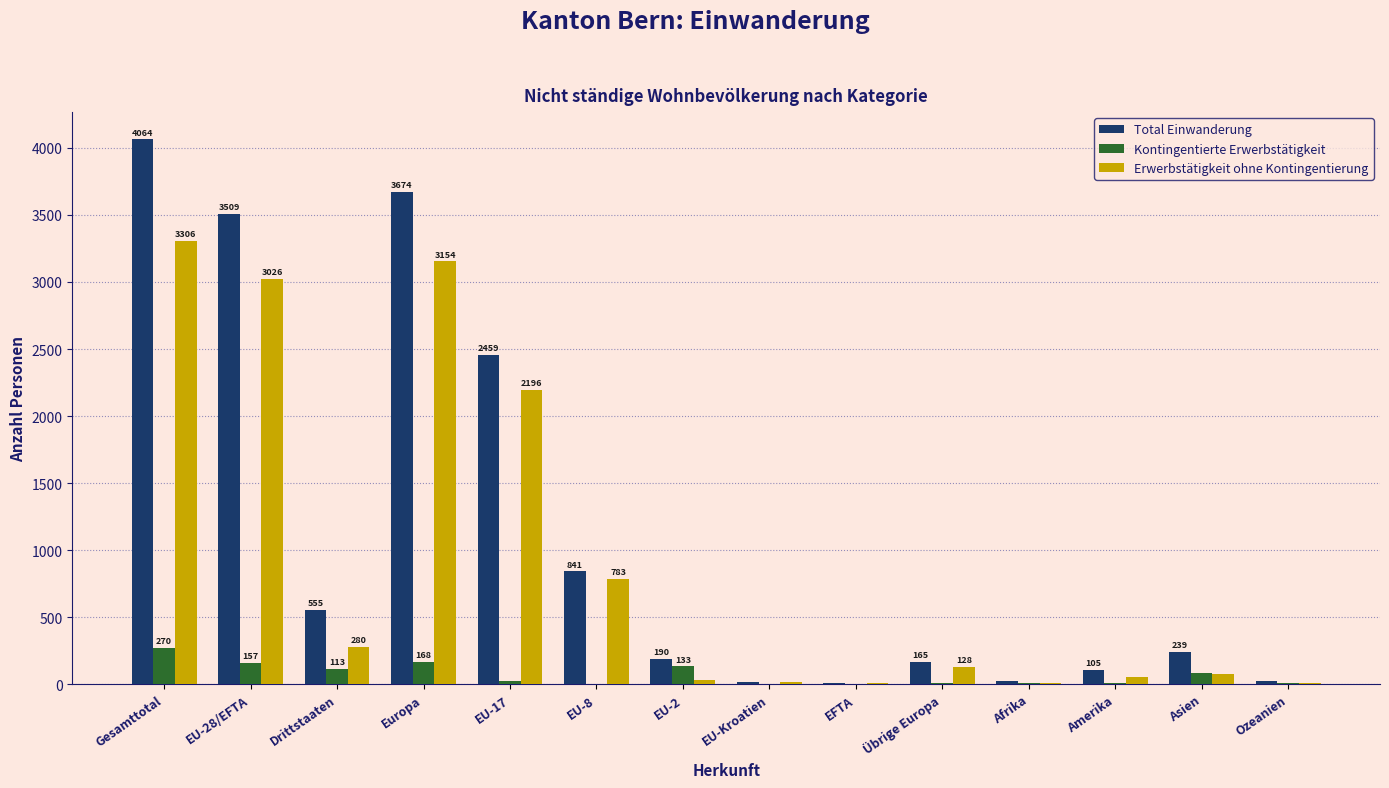

Reading left to right, transcribe all the data shown in this chart.

Total Einwanderung: Gesamttotal=4064	EU-28/EFTA=3509	Drittstaaten=555	Europa=3674	EU-17=2459	EU-8=841	EU-2=190	EU-Kroatien=13	EFTA=6	Übrige Europa=165	Afrika=25	Amerika=105	Asien=239	Ozeanien=21
Kontingentierte Erwerbstätigkeit: Gesamttotal=270	EU-28/EFTA=157	Drittstaaten=113	Europa=168	EU-17=24	EU-8=0	EU-2=133	EU-Kroatien=0	EFTA=0	Übrige Europa=11	Afrika=6	Amerika=9	Asien=80	Ozeanien=7
Erwerbstätigkeit ohne Kontingentierung: Gesamttotal=3306	EU-28/EFTA=3026	Drittstaaten=280	Europa=3154	EU-17=2196	EU-8=783	EU-2=29	EU-Kroatien=13	EFTA=5	Übrige Europa=128	Afrika=12	Amerika=50	Asien=79	Ozeanien=11